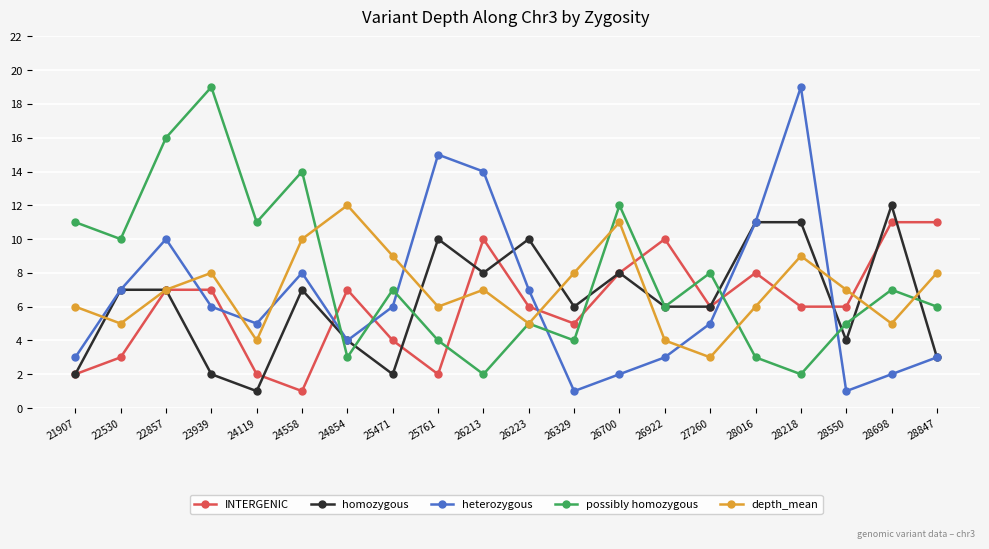

What is the average value of the INTERGENIC series?

6